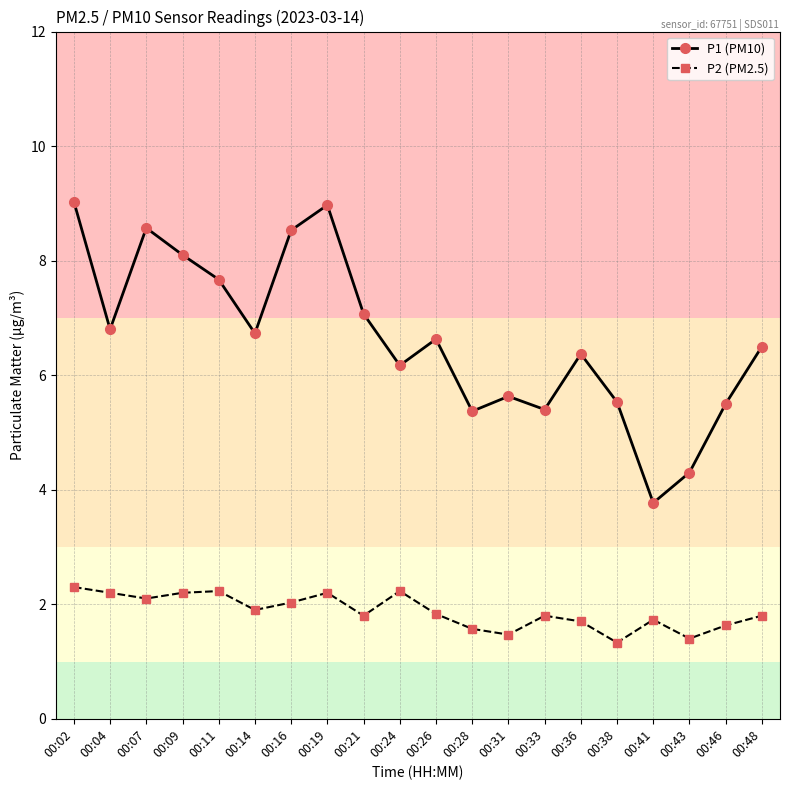

True or false: P1 (PM10) and P2 (PM2.5) cross at least once.

False